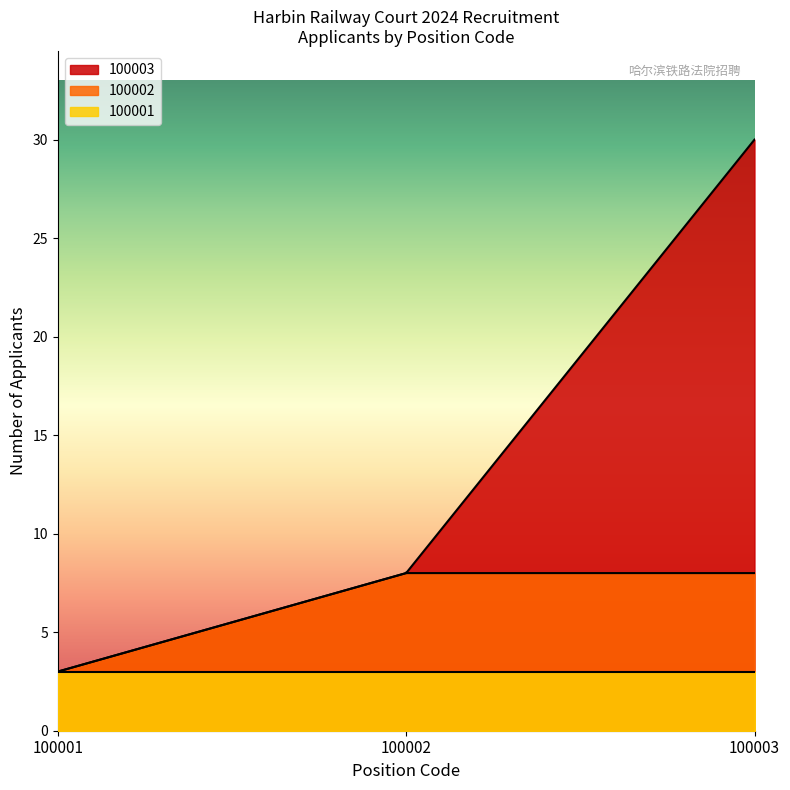

Which series has the largest total across all categories?

100003